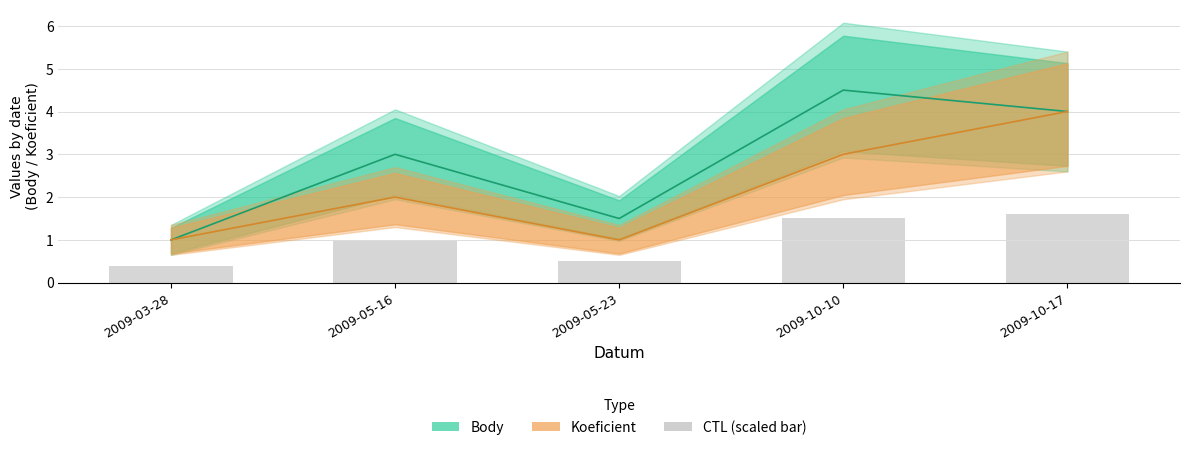

Which series has the largest range (max minus min)?

Body